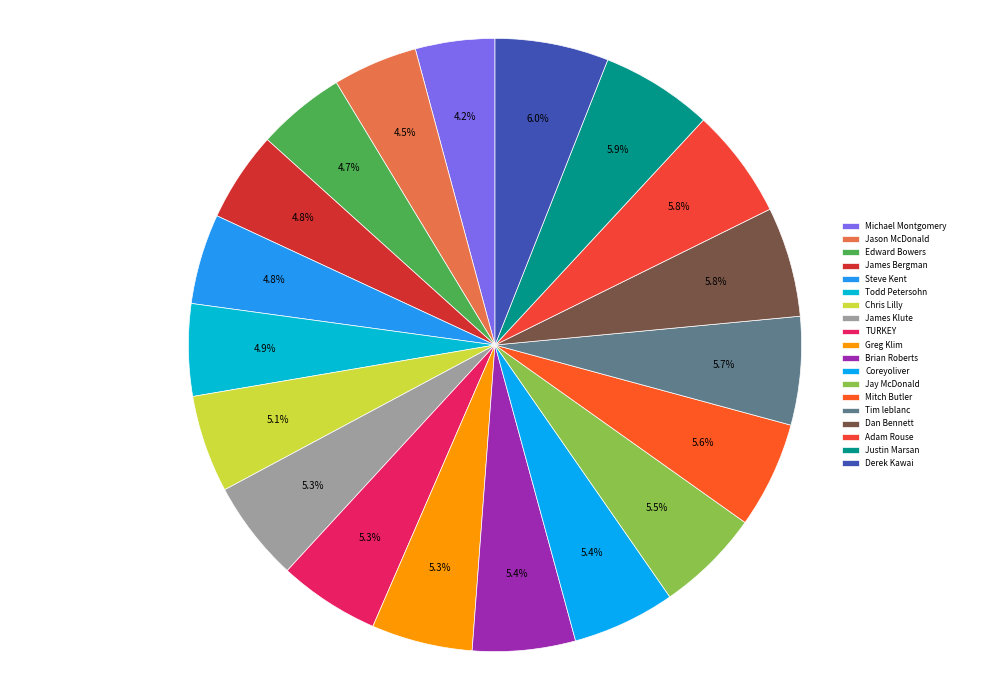

The Derek Kawai slice represents 20% of the pie. True or false?

False